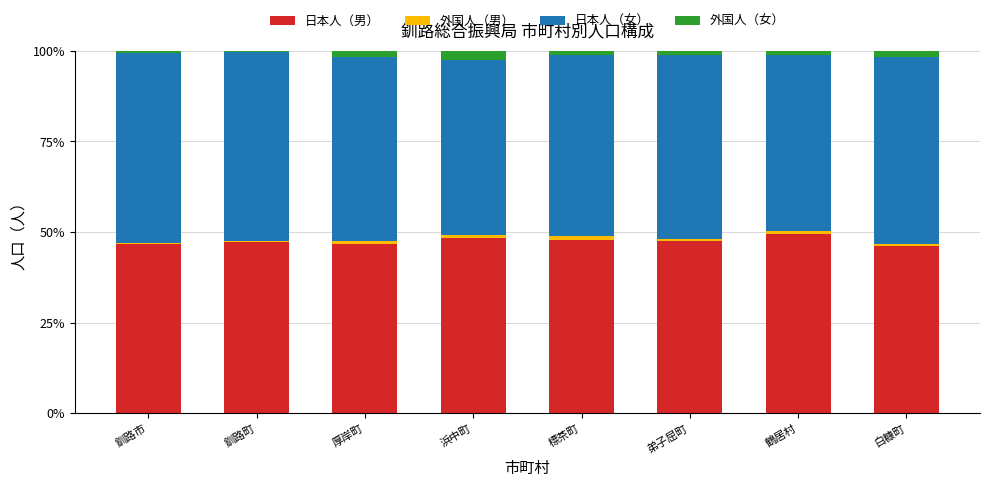

How many categories are shown in the chart?

8